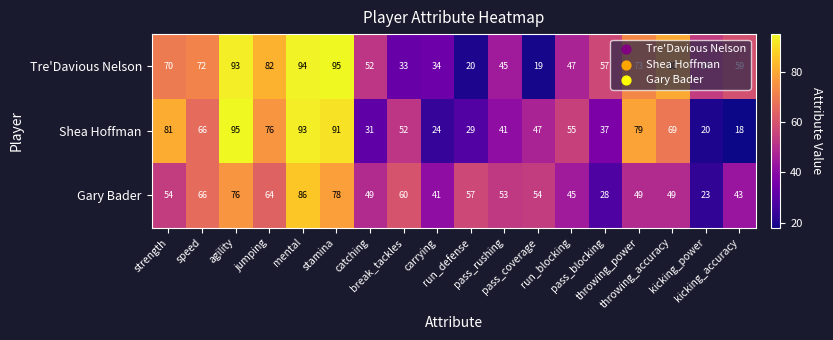

Which series has the largest total across all categories?

Tre'Davious Nelson